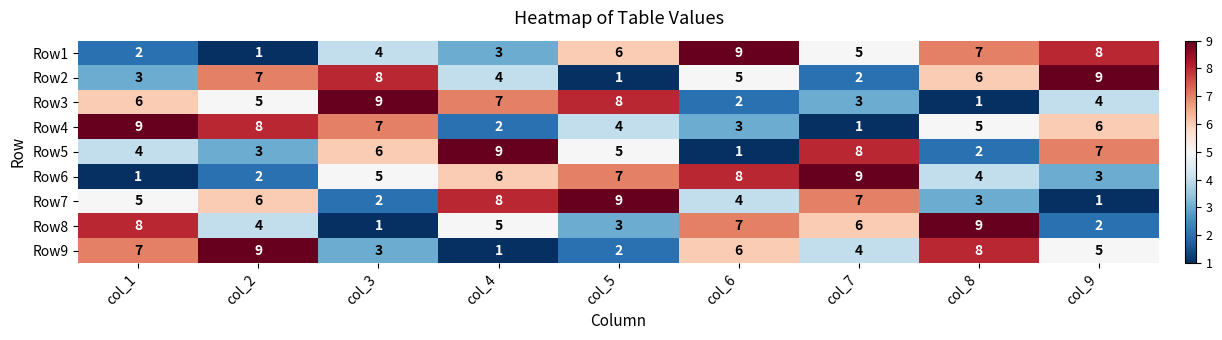

How many Row7 values are between 3 and 7?

5